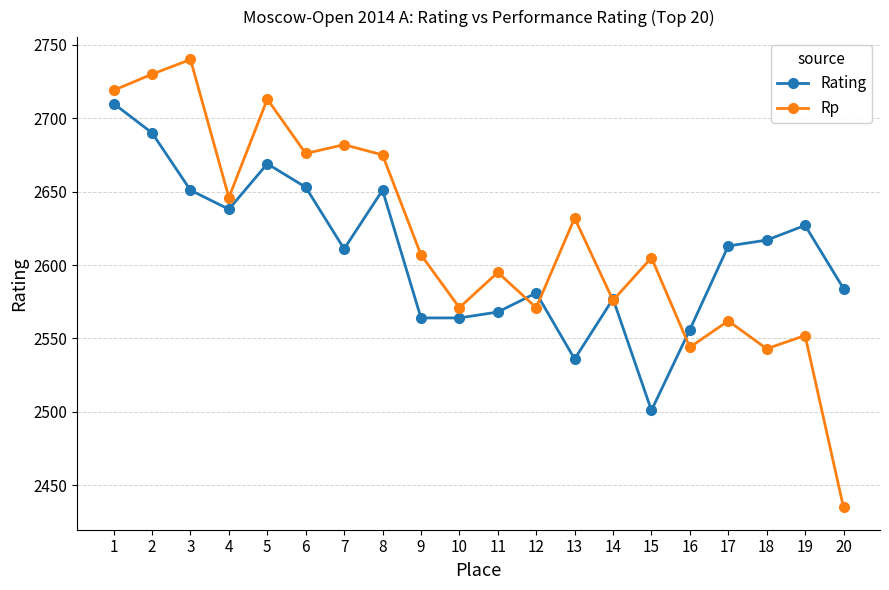

What is the value of the Rp point at the 3rd from the left?

2740